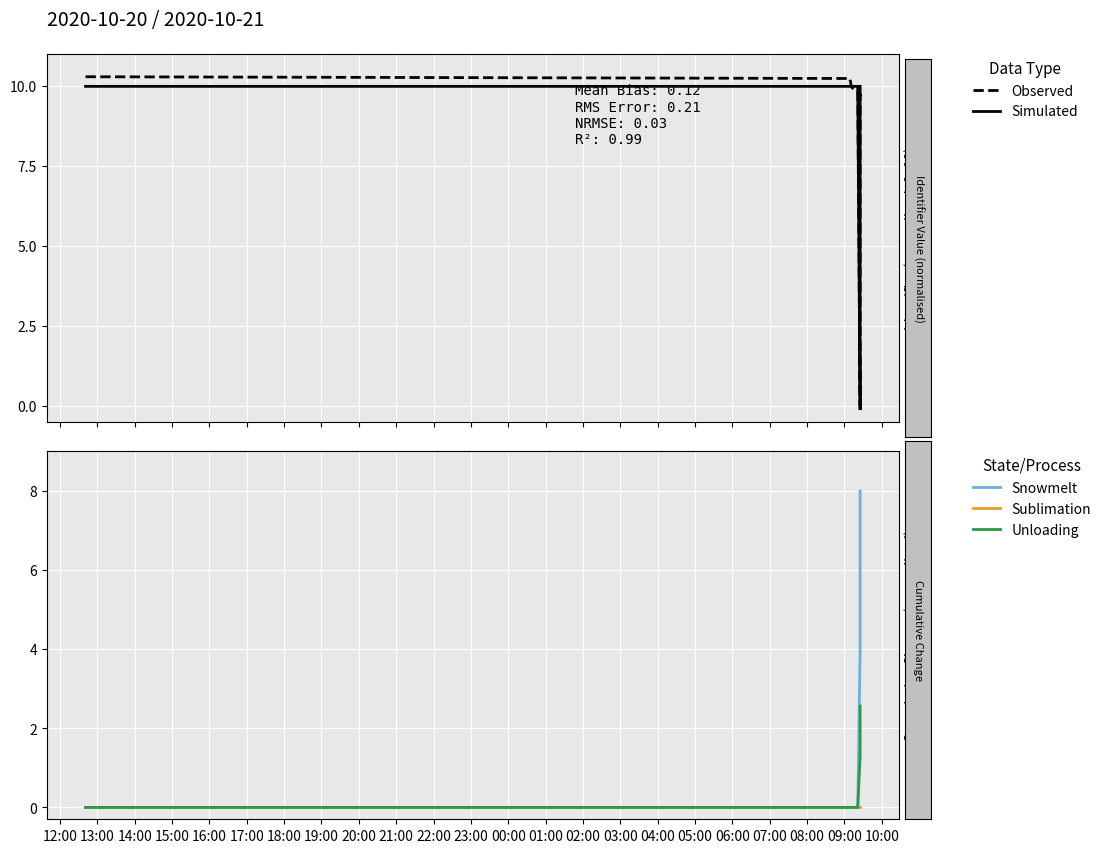

Which series has the largest total across all categories?

Observed